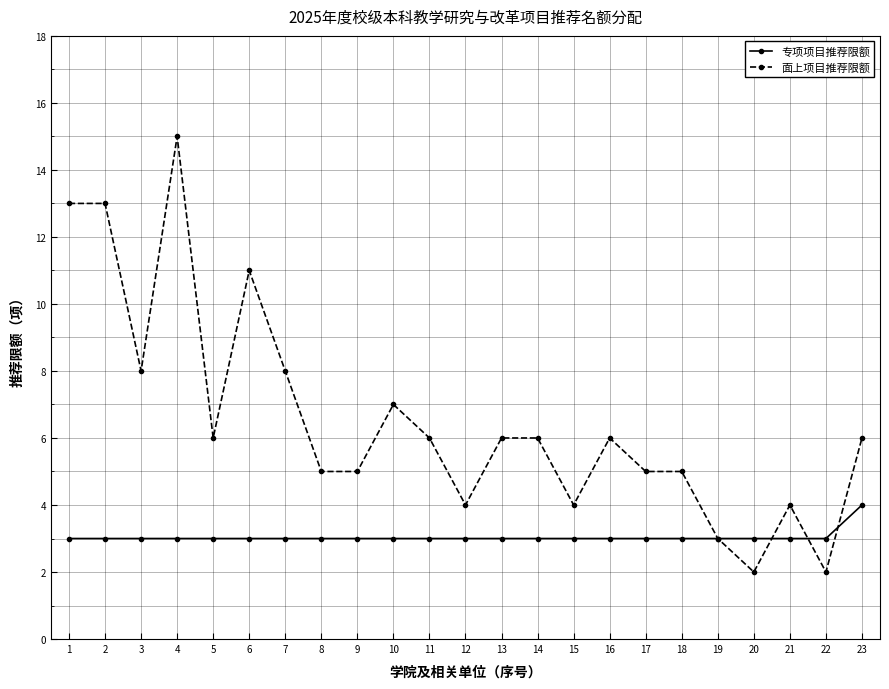

At which label does 专项项目推荐限额 reach its peak?

23